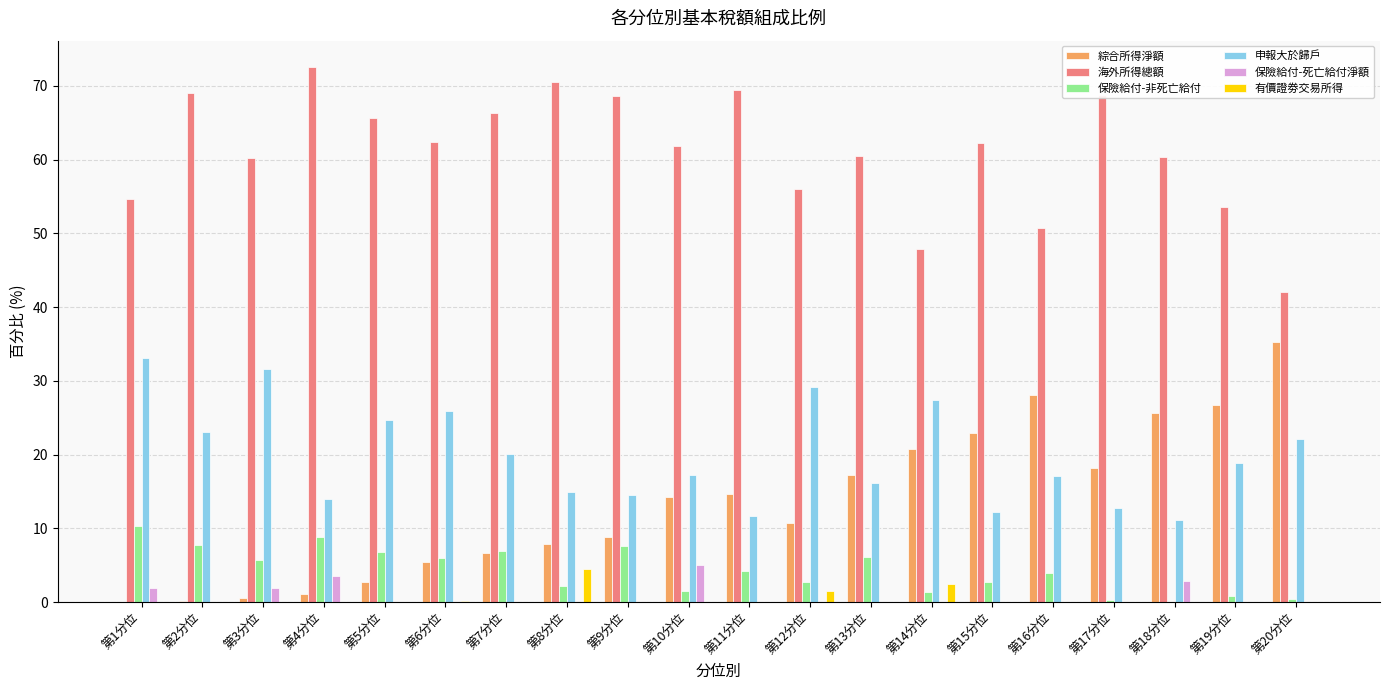

What is the sum of all 海外所得總額 values?

1223.1